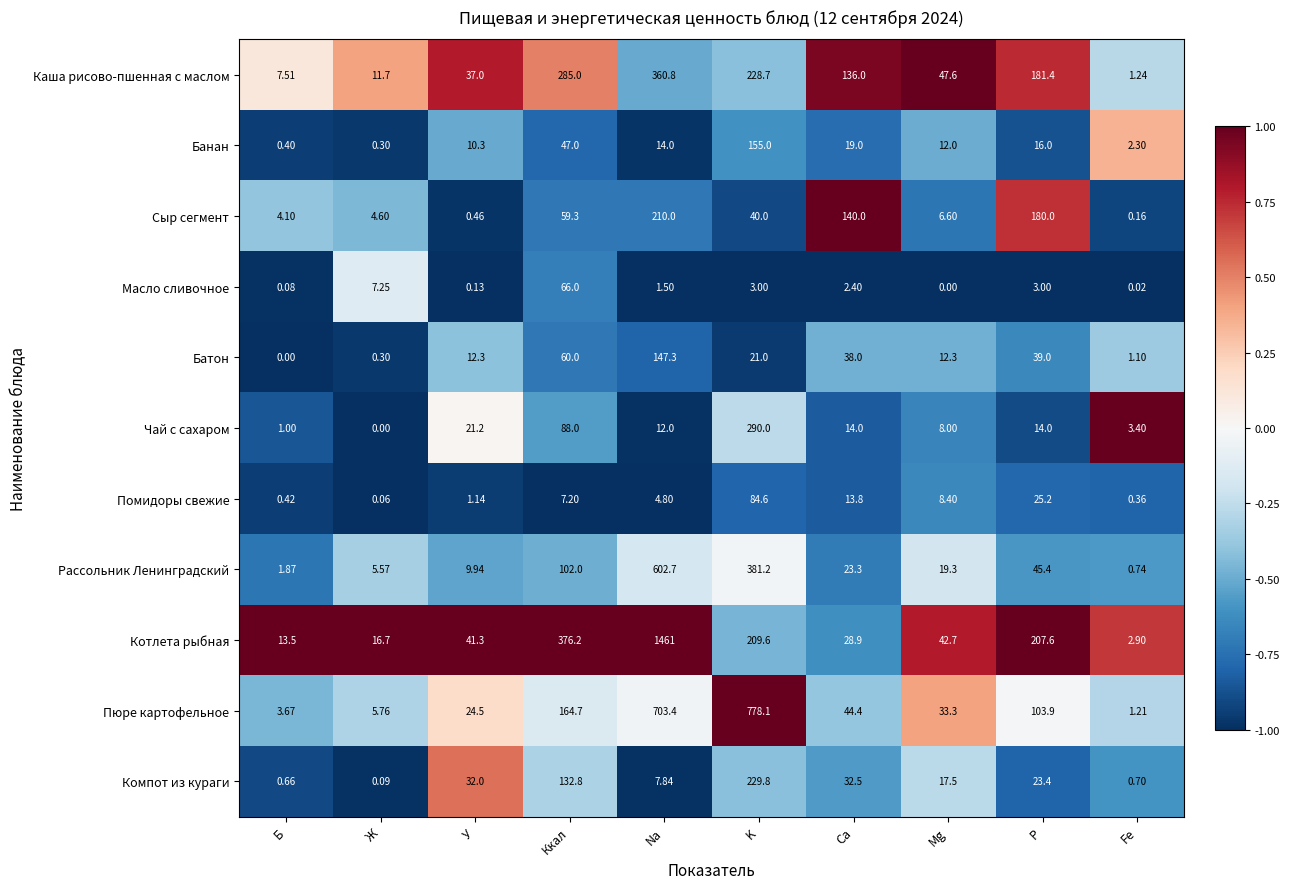

At which label does Масло сливочное first exceed 2?

Ж